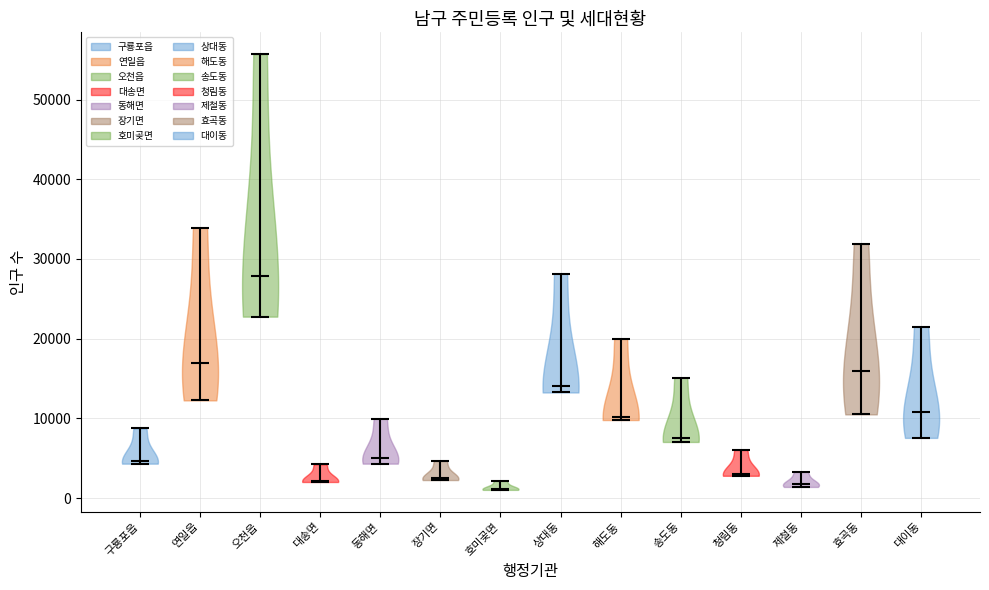

What is the lowest point the violin for 연일읍 reaches on the y-axis? The values are not printed on the chart, so give them approximately, as read against the axis.

12000